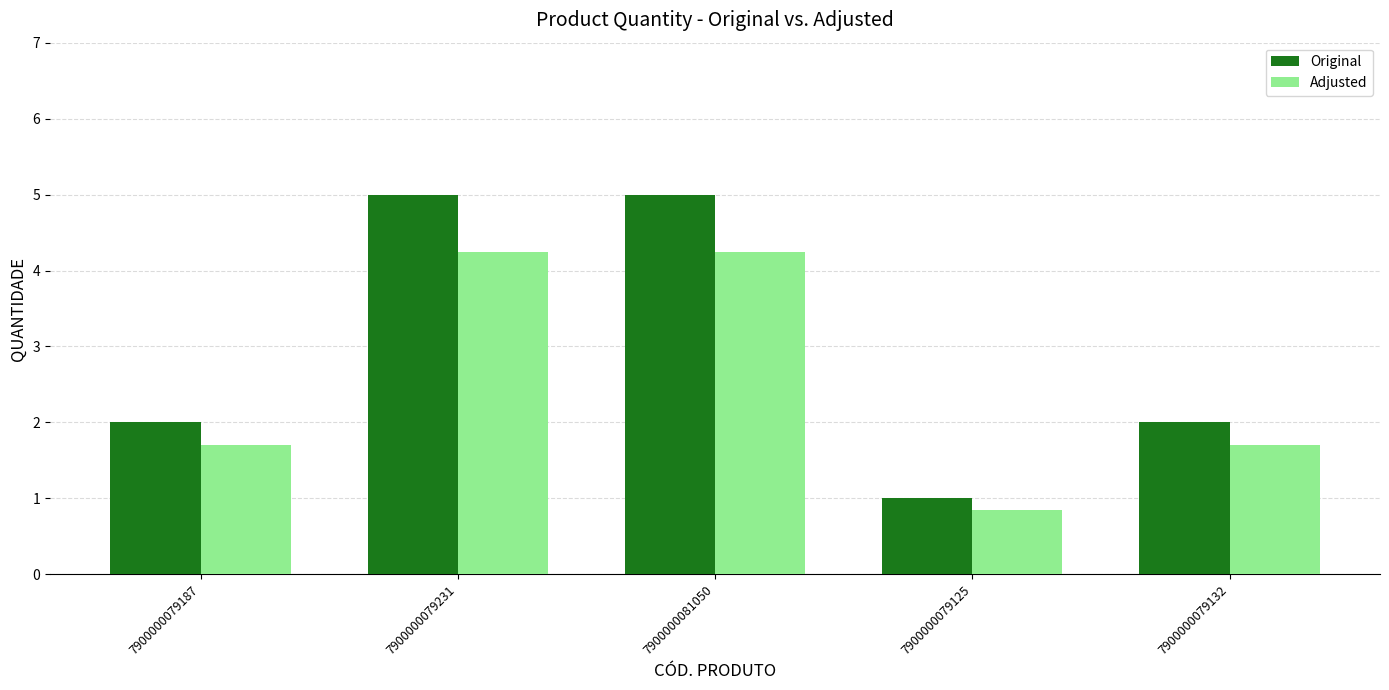

What is the difference between the maximum and minimum values in the Original series?

4.0